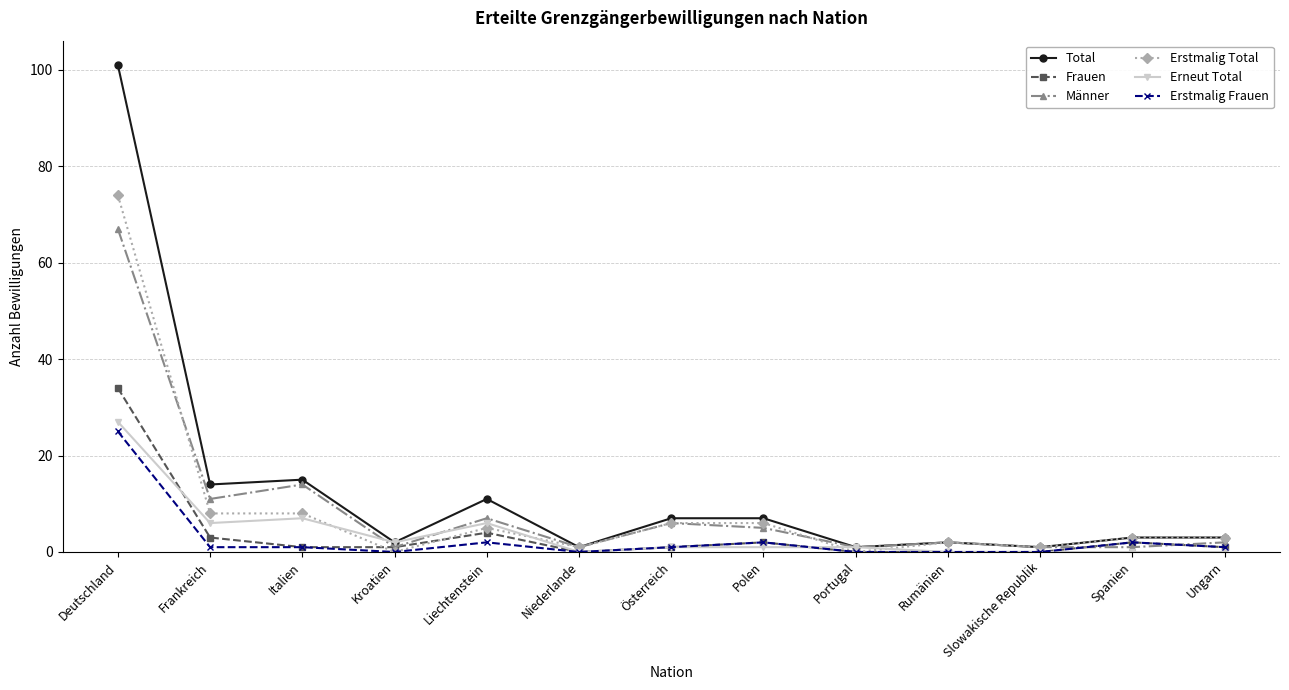

At which label is Total closest to 51?

Italien